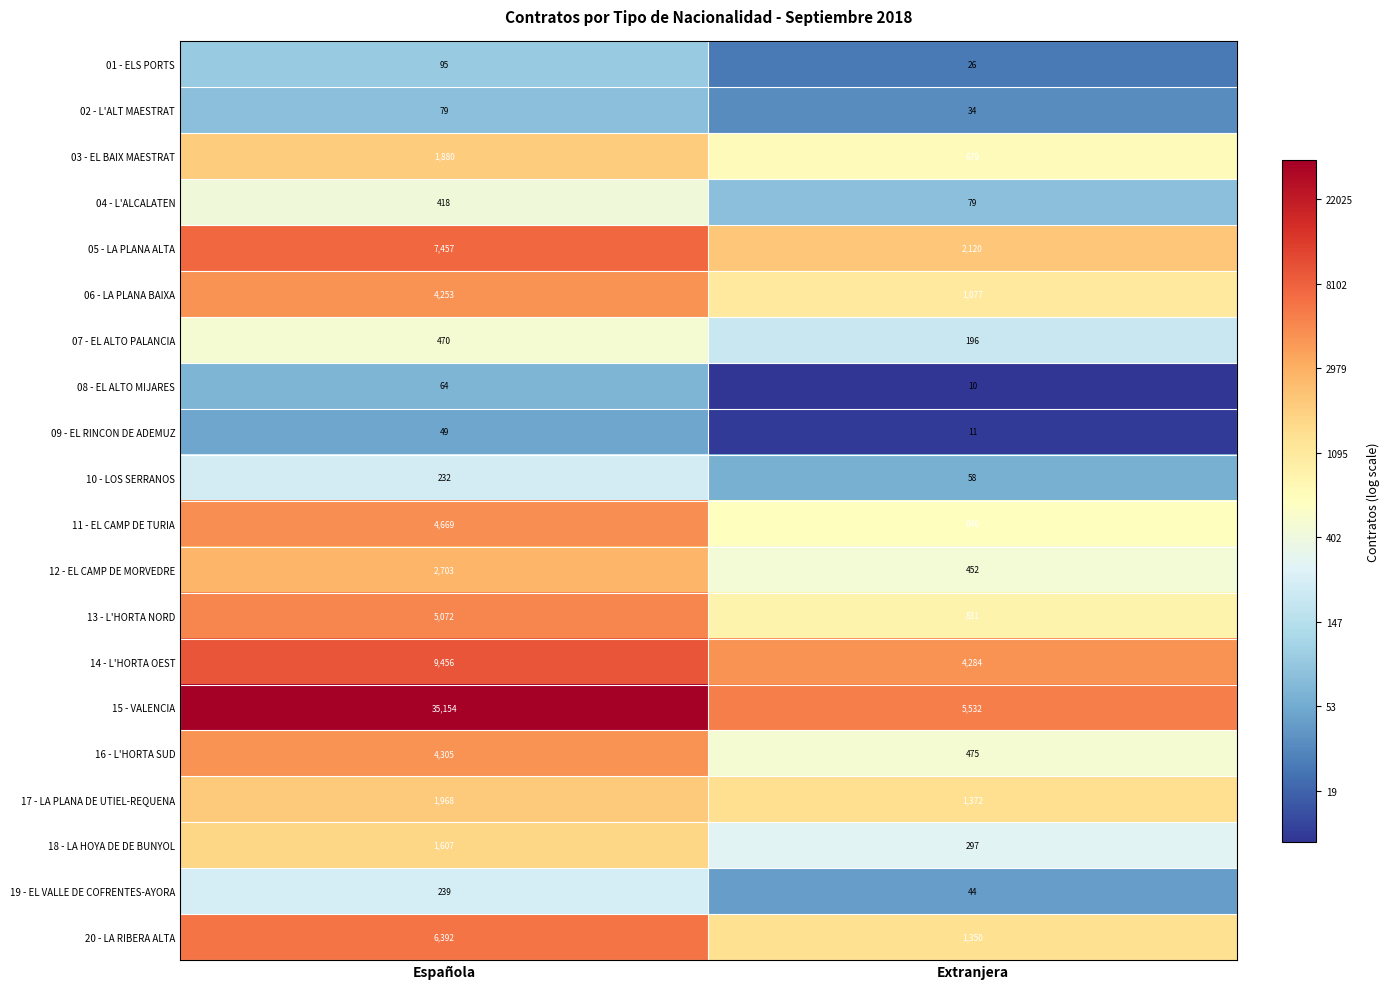

What is the difference between the maximum and minimum values in the 08 - EL ALTO MIJARES series?

54